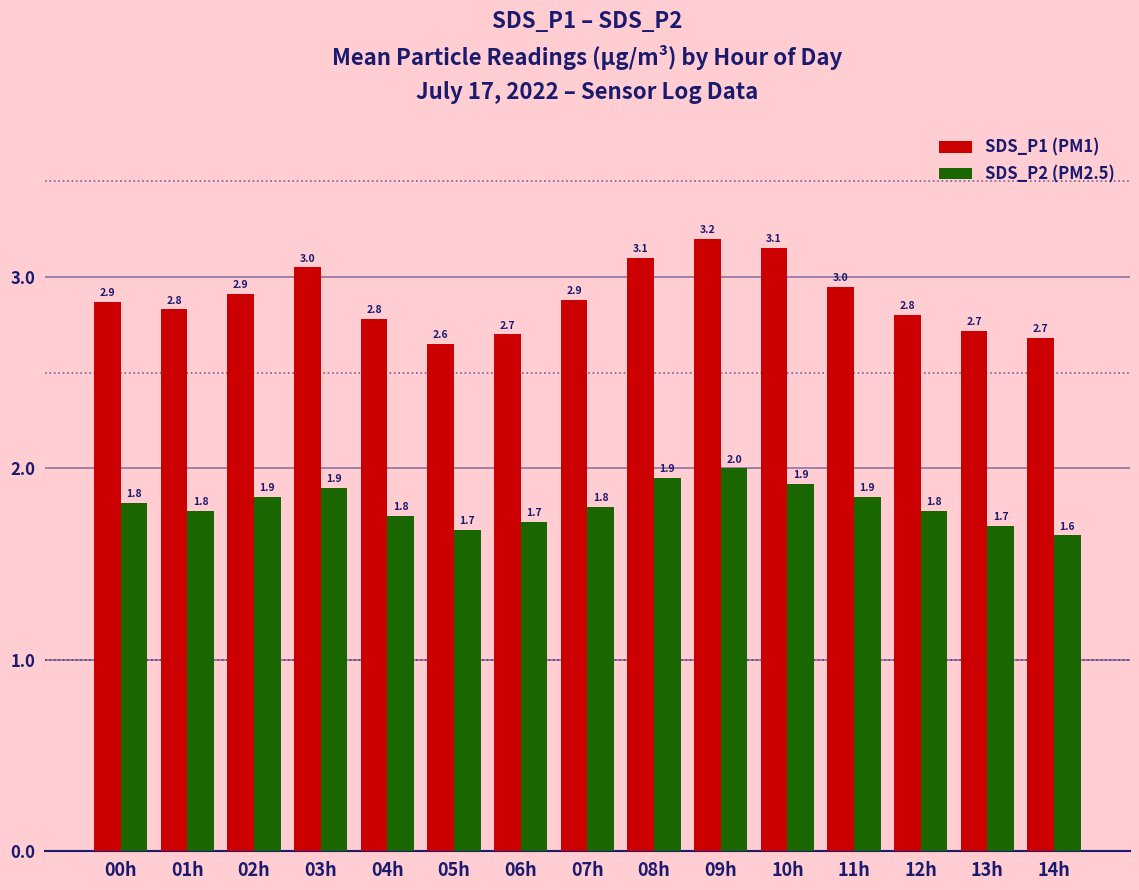

What is the label of the 12th bar from the left?

11h